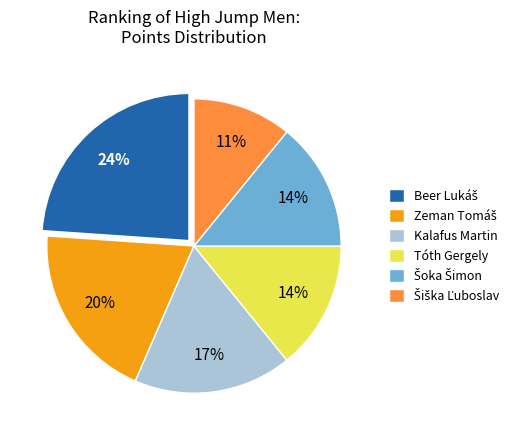

How many slices are in this pie chart?

6